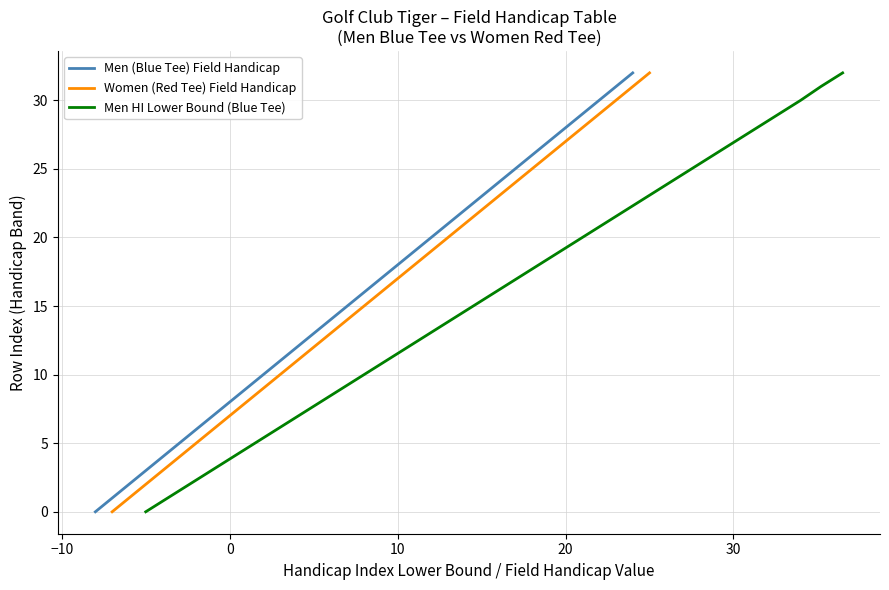

Which series has the largest range (max minus min)?

Men (Blue Tee) Field Handicap